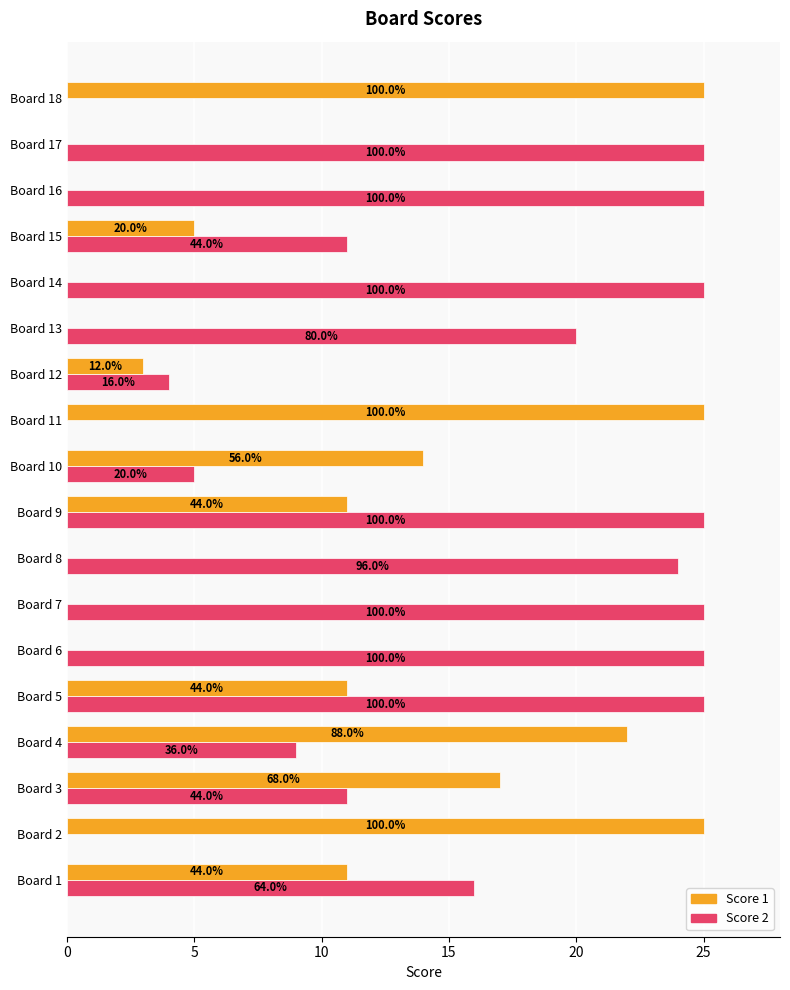

Reading left to right, list all the values displayed in this chart.

Score 2: 16	0	11	9	25	25	25	24	25	5	0	4	20	25	11	25	25	0
Score 1: 11	25	17	22	11	0	0	0	11	14	25	3	0	0	5	0	0	25